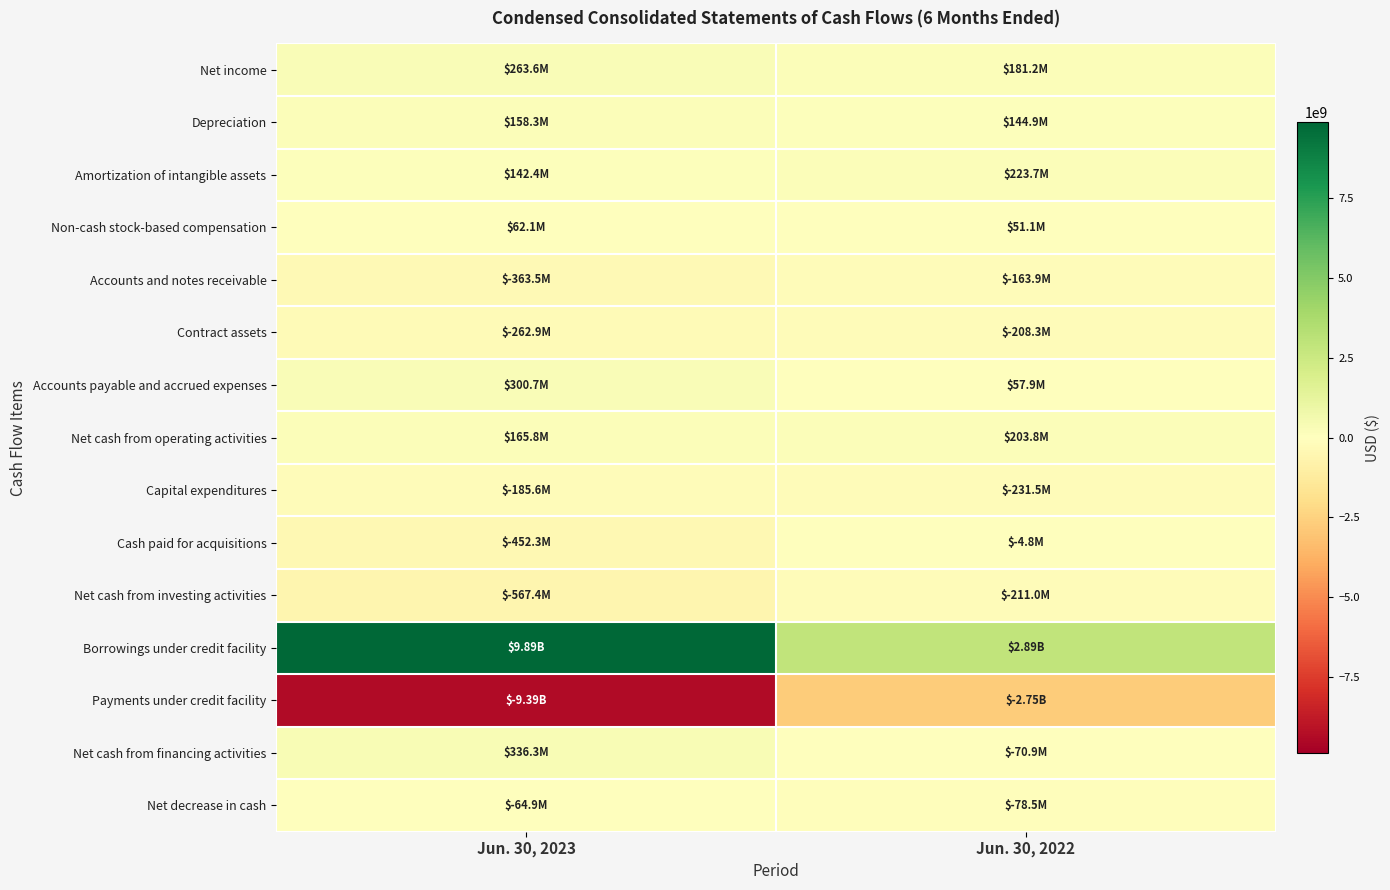

Rank the series at Jun. 30, 2022 from highest to lowest value.

Borrowings under credit facility, Amortization of intangible assets, Net cash from operating activities, Net income, Depreciation, Accounts payable and accrued expenses, Non-cash stock-based compensation, Cash paid for acquisitions, Net cash from financing activities, Net decrease in cash, Accounts and notes receivable, Contract assets, Net cash from investing activities, Capital expenditures, Payments under credit facility